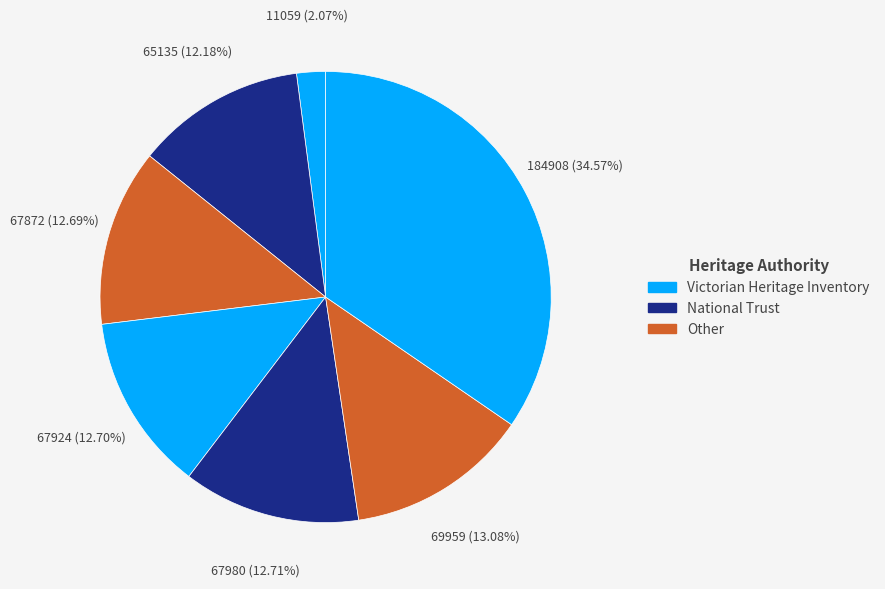

How many slices are in this pie chart?

7